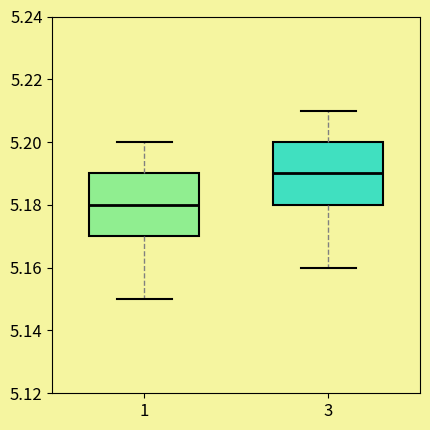

Which box's median line is the lowest?

1